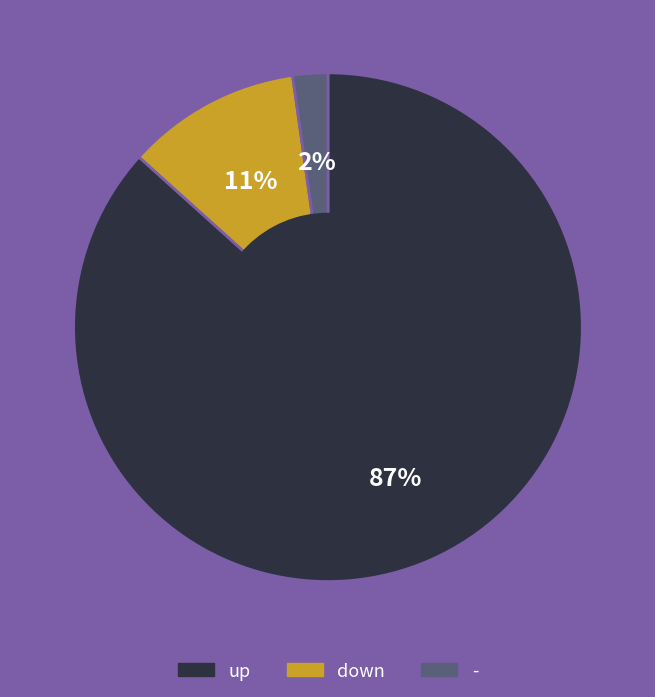

Combined, do - and up account for over 50%?

Yes